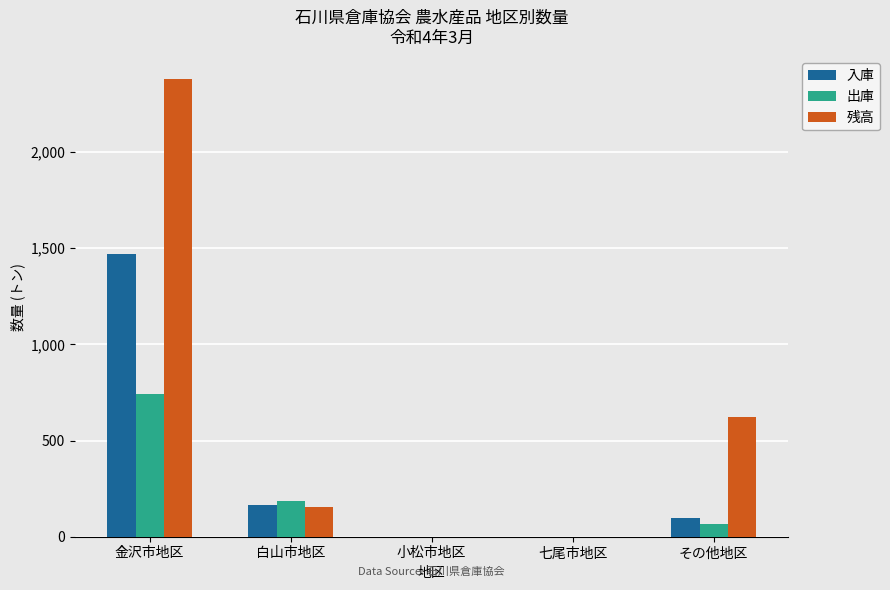

True or false: 出庫 has a value of 0 at 七尾市地区.

True